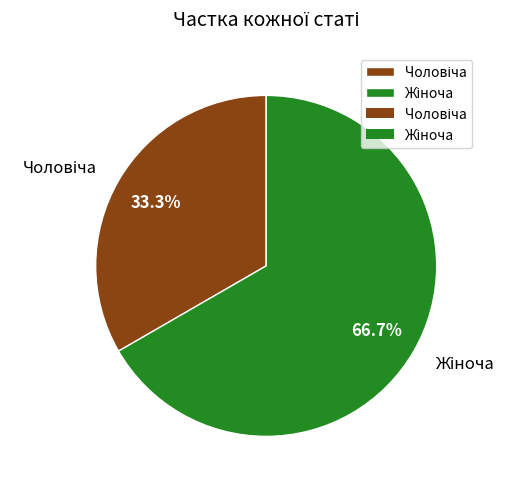

Is there any slice that represents more than half of the pie?

Yes